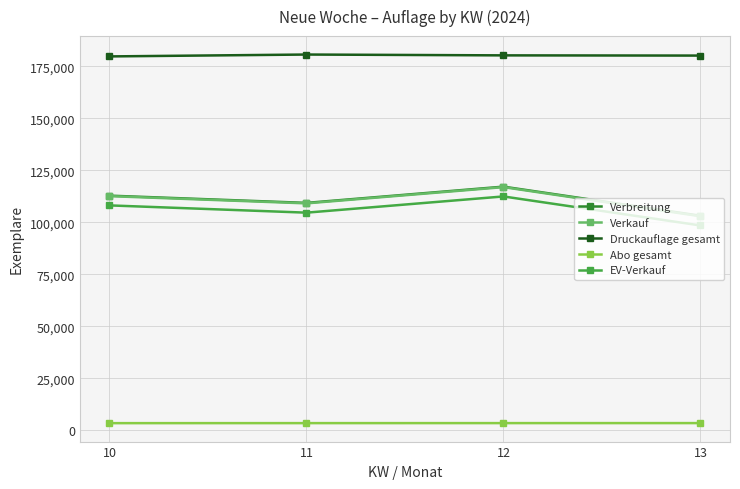

The value of Verkauf at 11 is 109092. True or false?

True